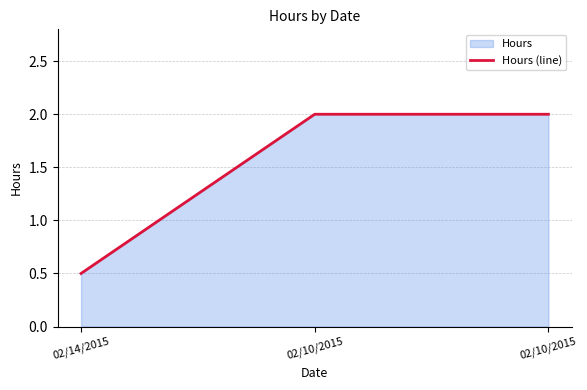

How many data points are less than 2?

1